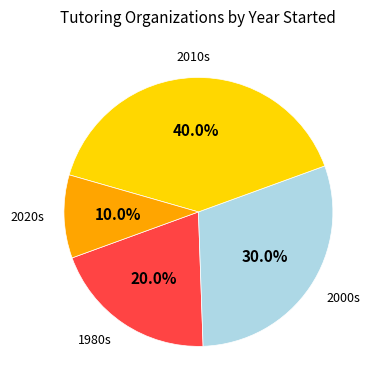

Does any single category account for the majority?

No